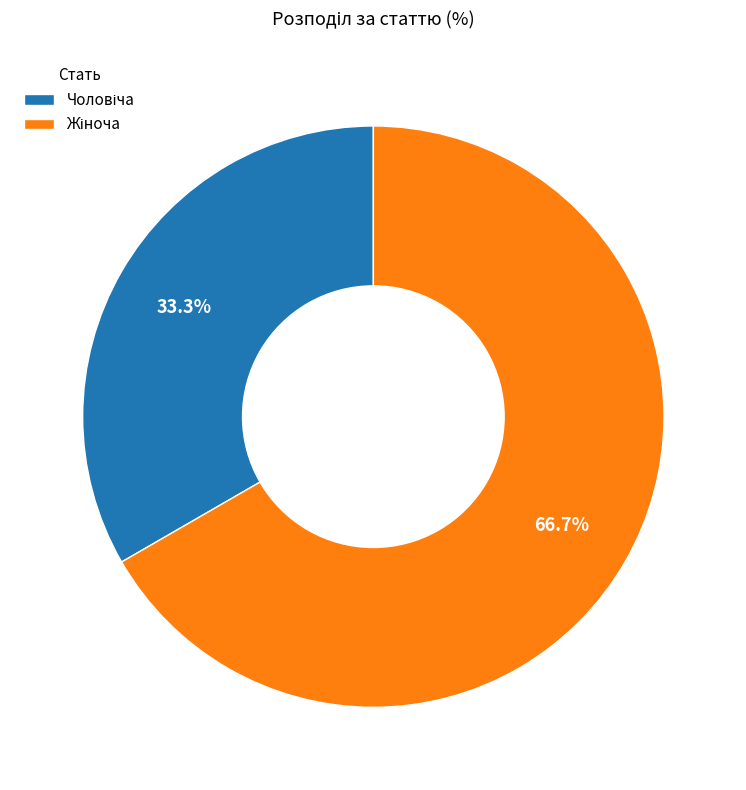

Is there a majority slice in this chart?

Yes